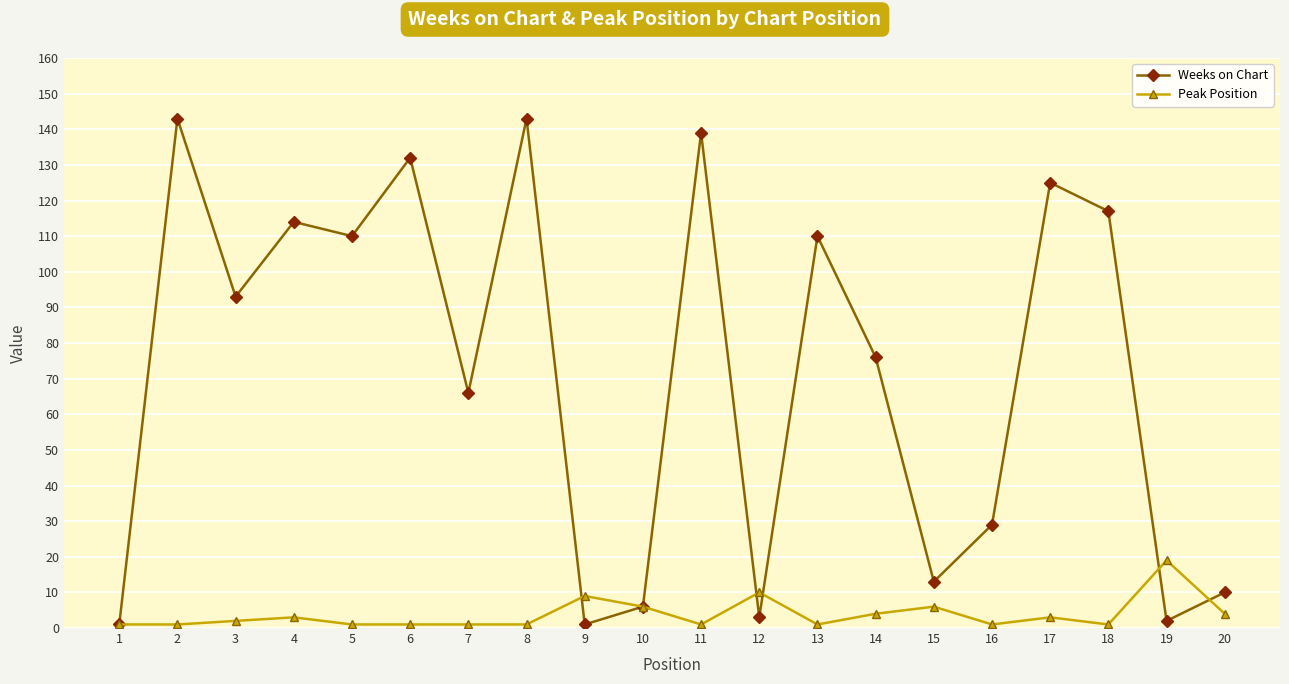

After their last crossing, which series has the higher values: Weeks on Chart or Peak Position?

Weeks on Chart